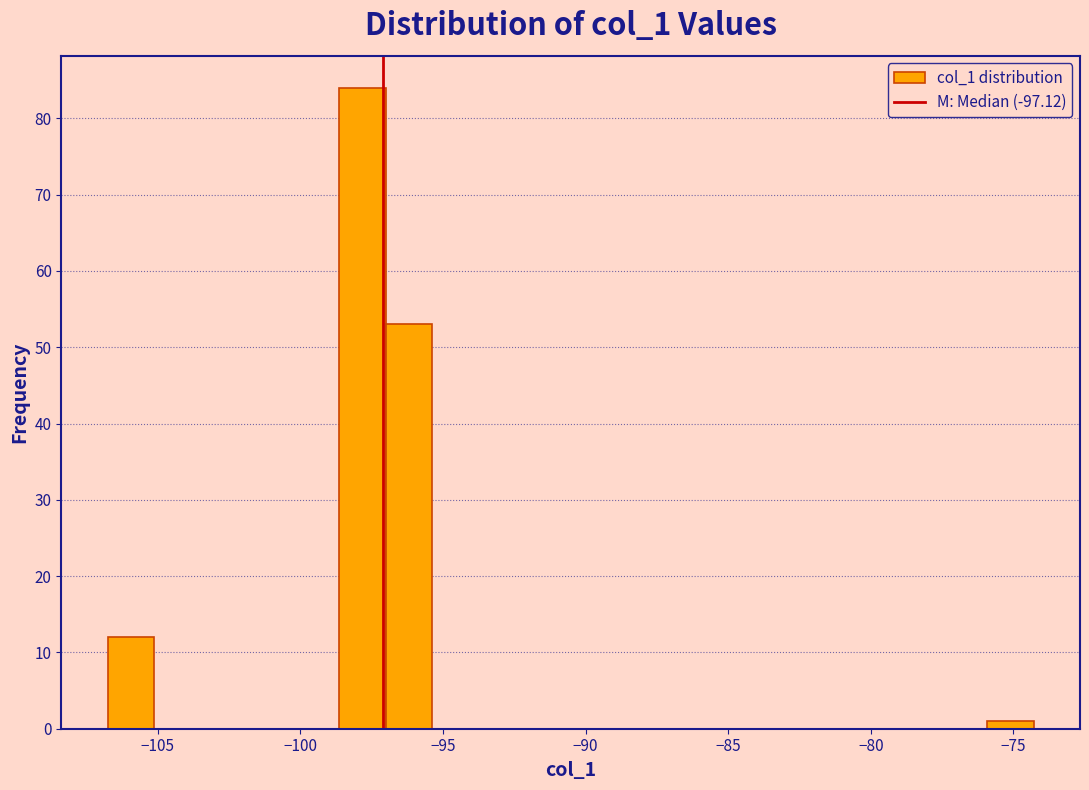

Around what value on the x-axis is the tallest bar? Give the approximate position of its centre, as read against the axis.

-98.0